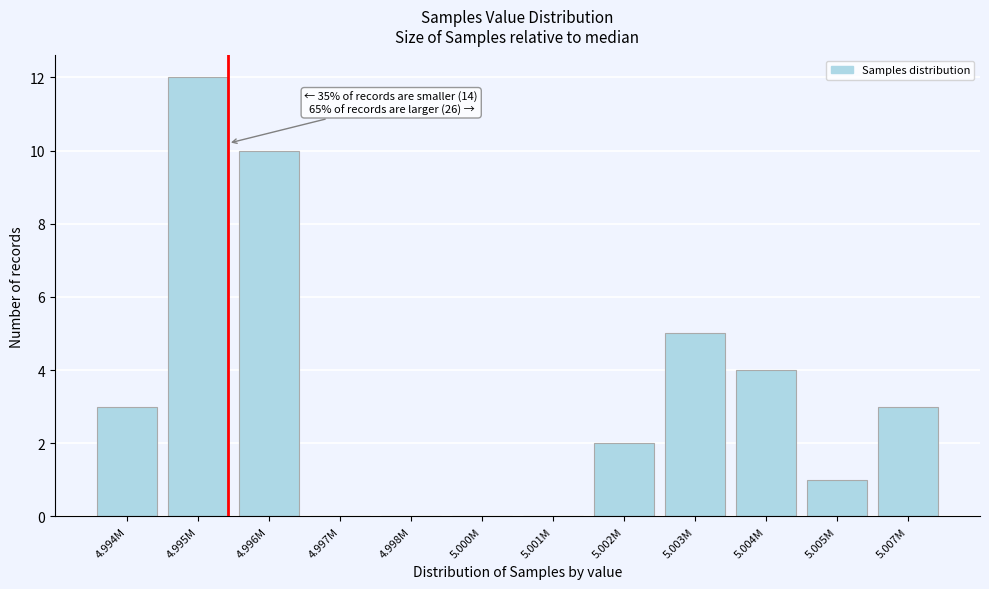

Reading left to right, what are all the values shown in this chart?

4.994M=3	4.995M=12	4.996M=10	4.997M=0	4.998M=0	5.000M=0	5.001M=0	5.002M=2	5.003M=5	5.004M=4	5.005M=1	5.007M=3